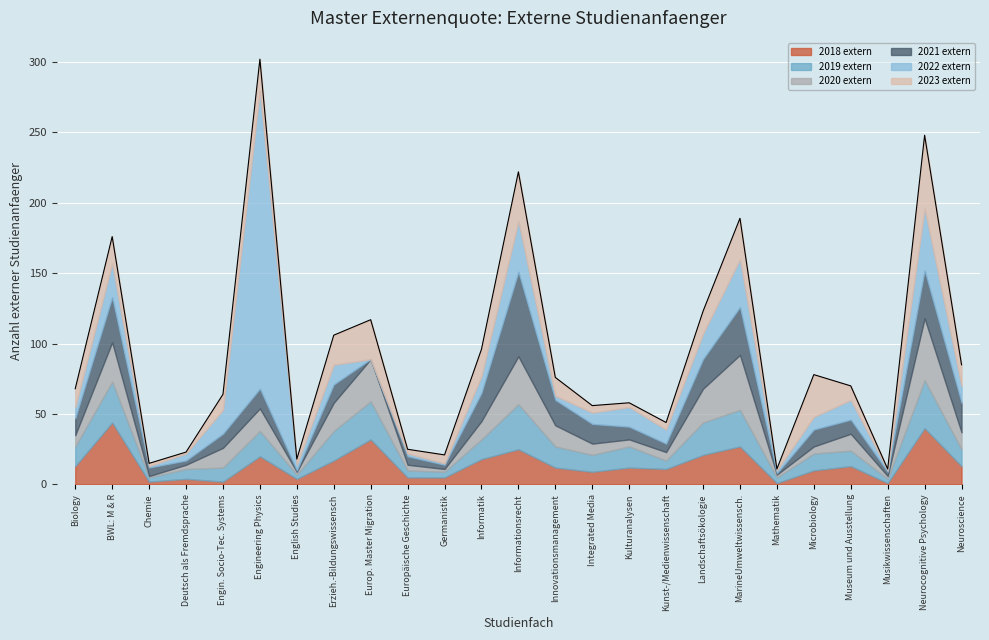

What is the difference between the 2023 extern values at Innovationsmanagement and MarineUmweltwissensch.?

16